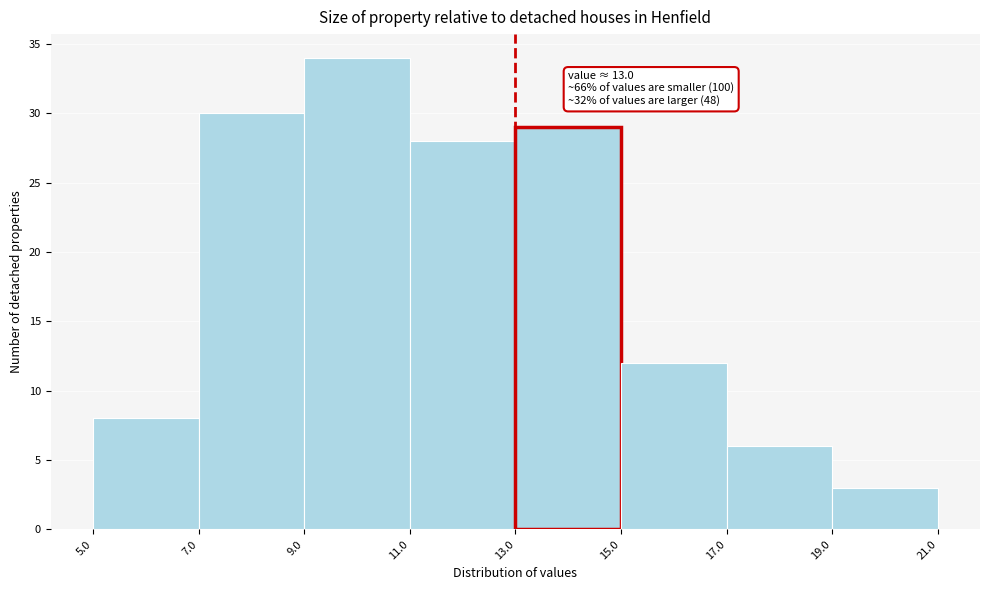

Which range on the x-axis has the tallest bar?

9.0 to 11.0